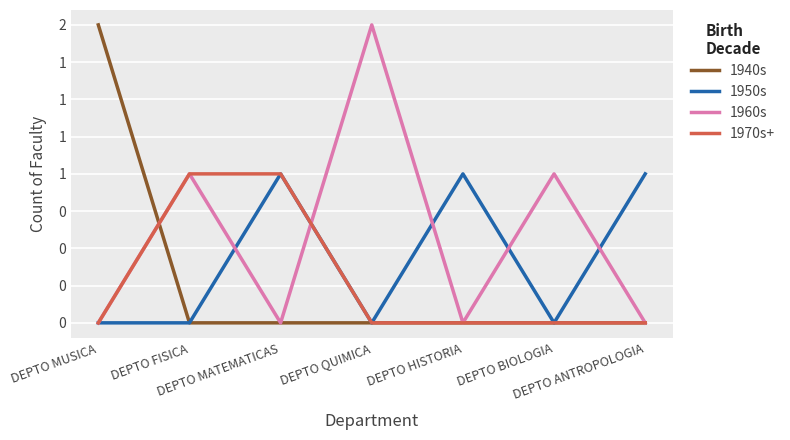

True or false: 1940s has more than 0 points higher than both neighbors.

False